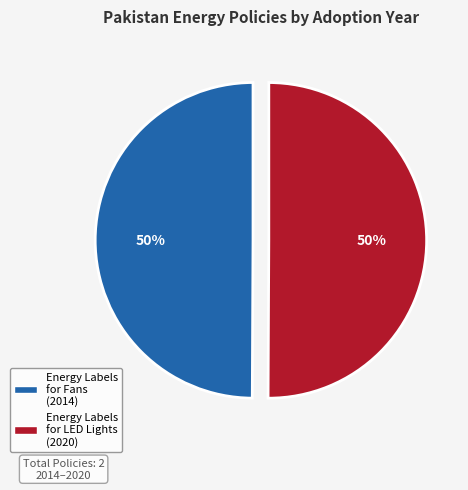

To the nearest percent, what is the average slice percentage?

50%